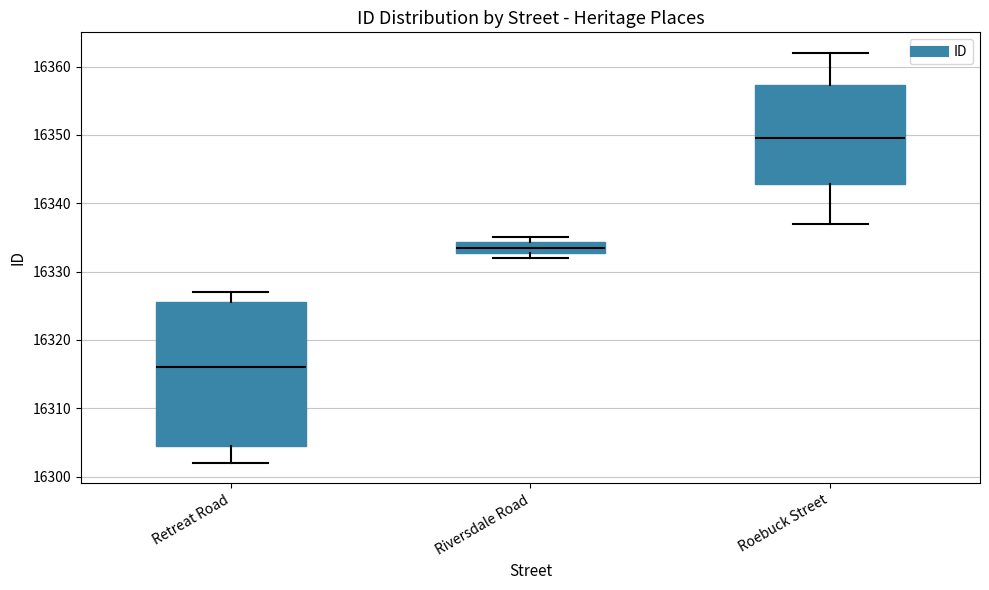

Where is the upper edge of the box for Riversdale Road on the y-axis? The values are not printed on the chart, so give them approximately, as read against the axis.

16334